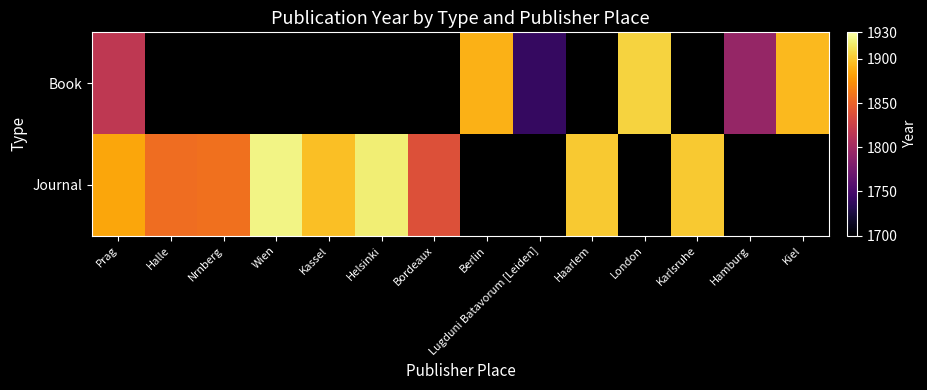

Is the value of Book at Wien greater than the value of Journal at Berlin?

No